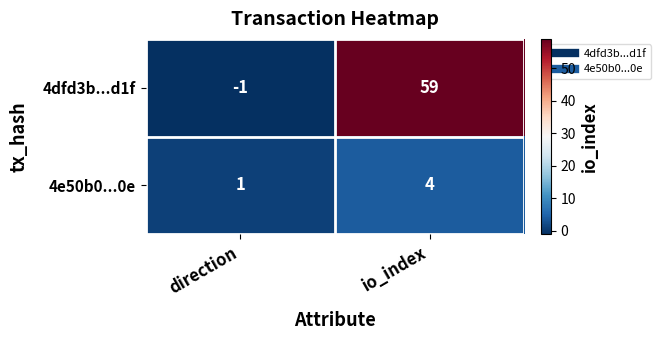

Which series has the largest range (max minus min)?

4dfd3b...d1f